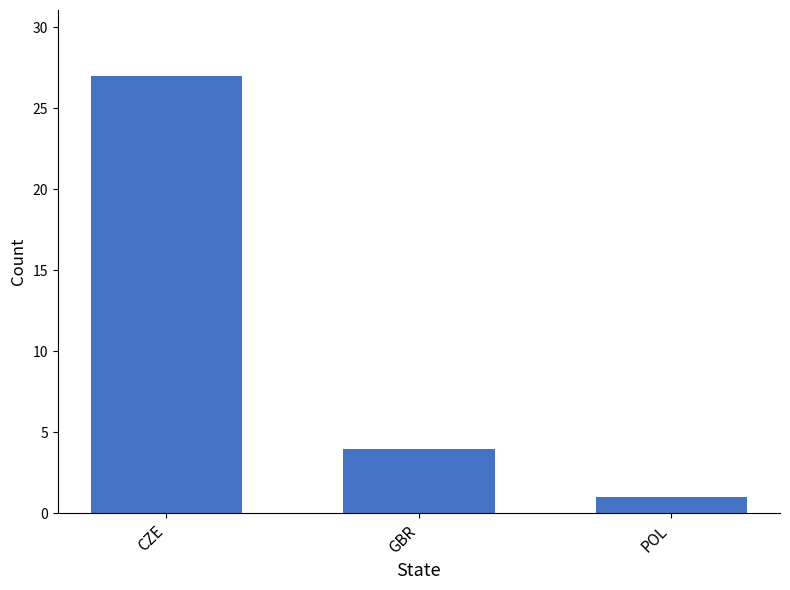

Reading left to right, what are all the values shown in this chart?

CZE=27	GBR=4	POL=1